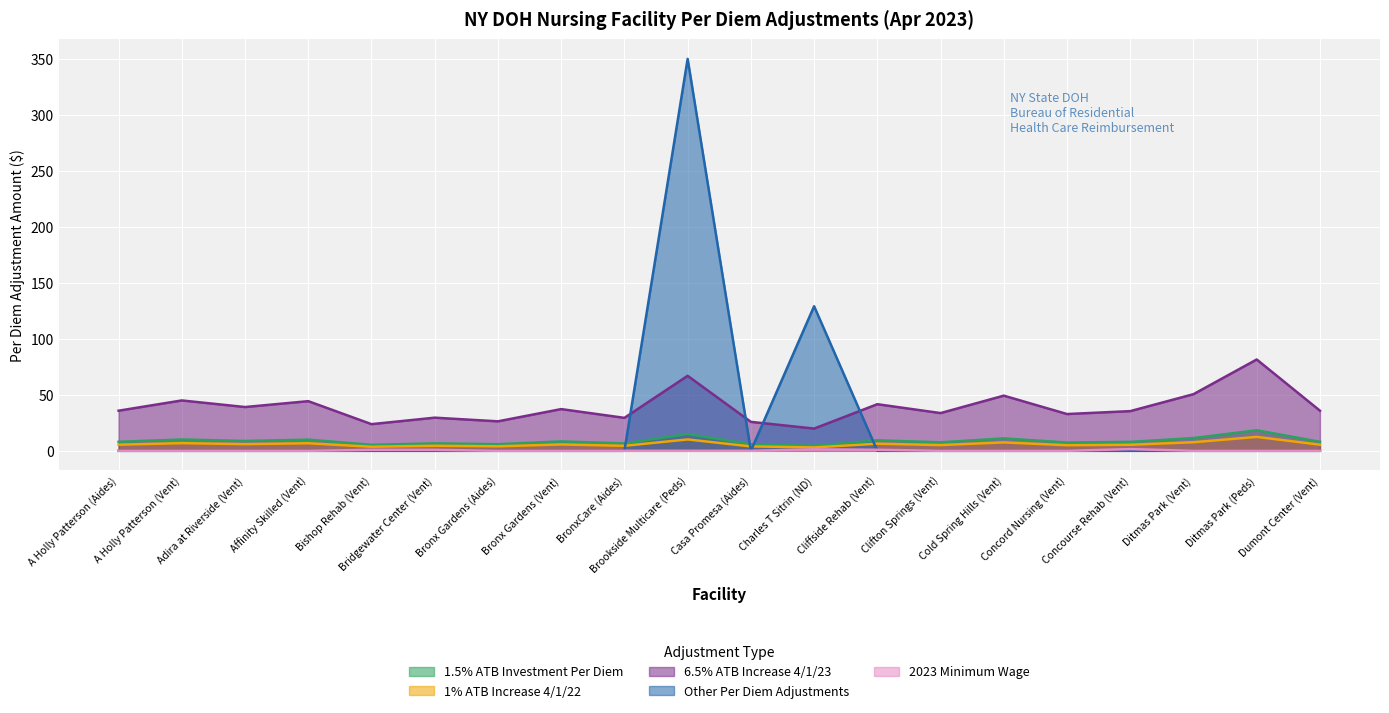

Is the value of 1% ATB Increase 4/1/22 at Cold Spring Hills (Vent) greater than the value of 2023 Minimum Wage at Ditmas Park (Vent)?

Yes